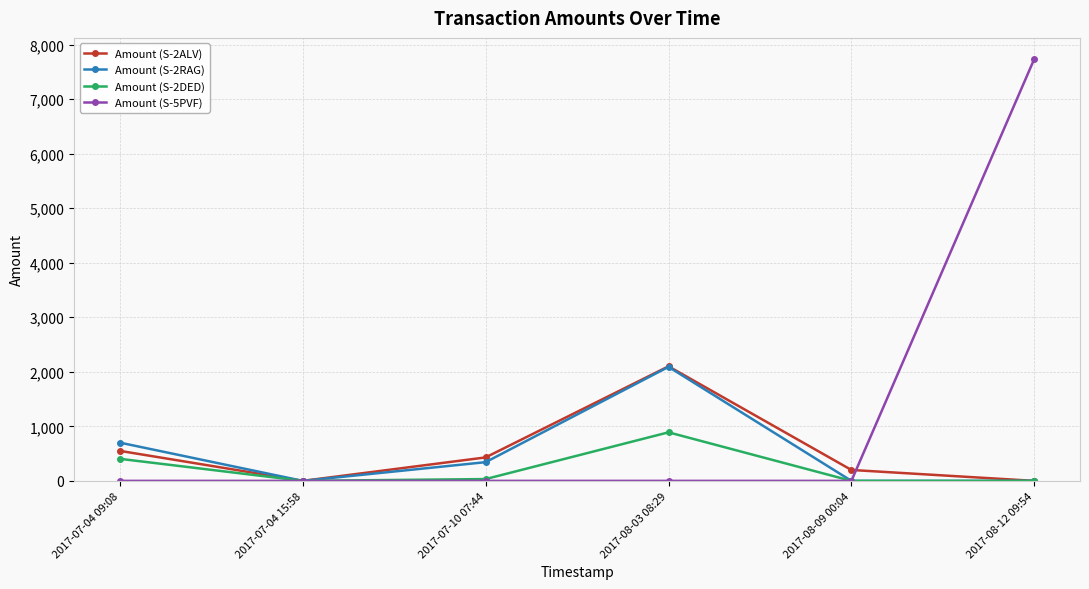

At how many categories does at least one series exceed 3536?

1